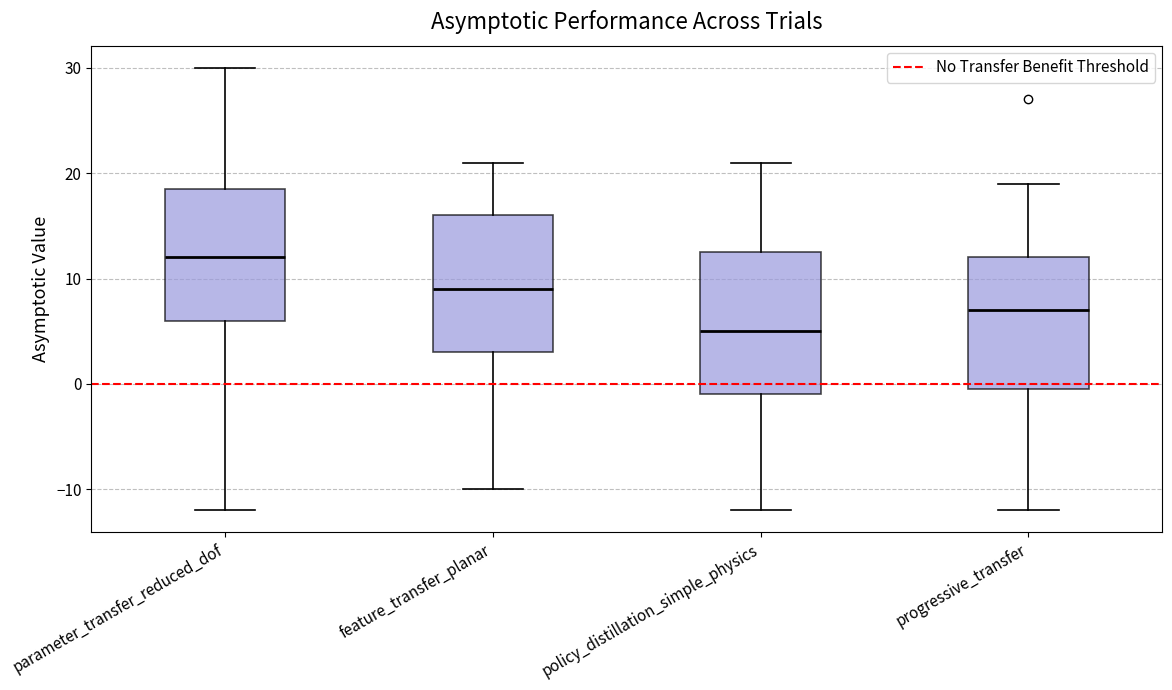

Where is the lower edge of the box for progressive_transfer on the y-axis? The values are not printed on the chart, so give them approximately, as read against the axis.

0